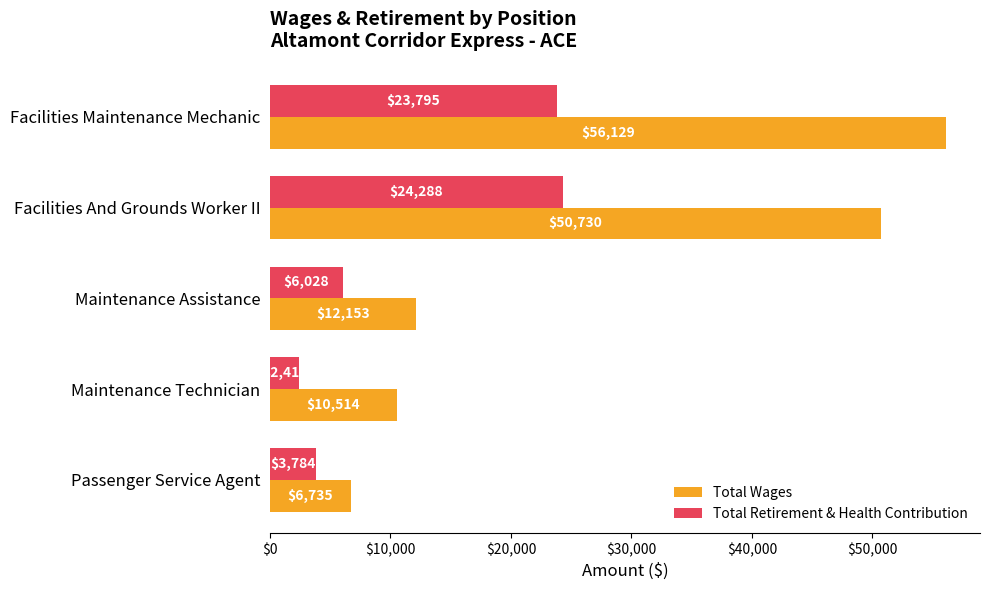

How many categories are shown in the chart?

5